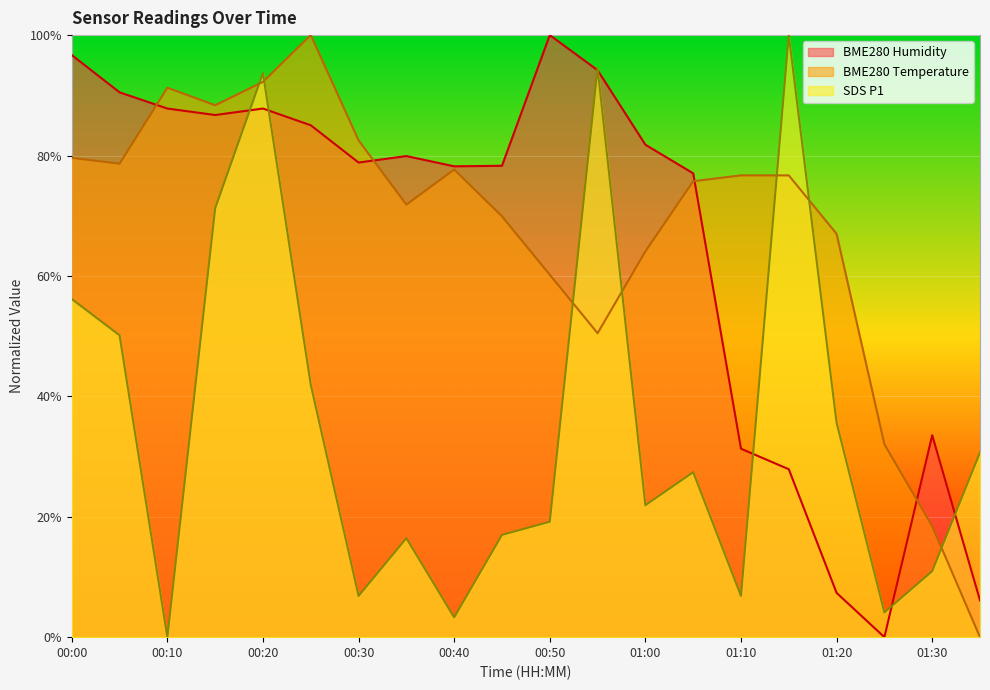

The BME280_temperature series shows 36.0 at 01:00. True or false?

False